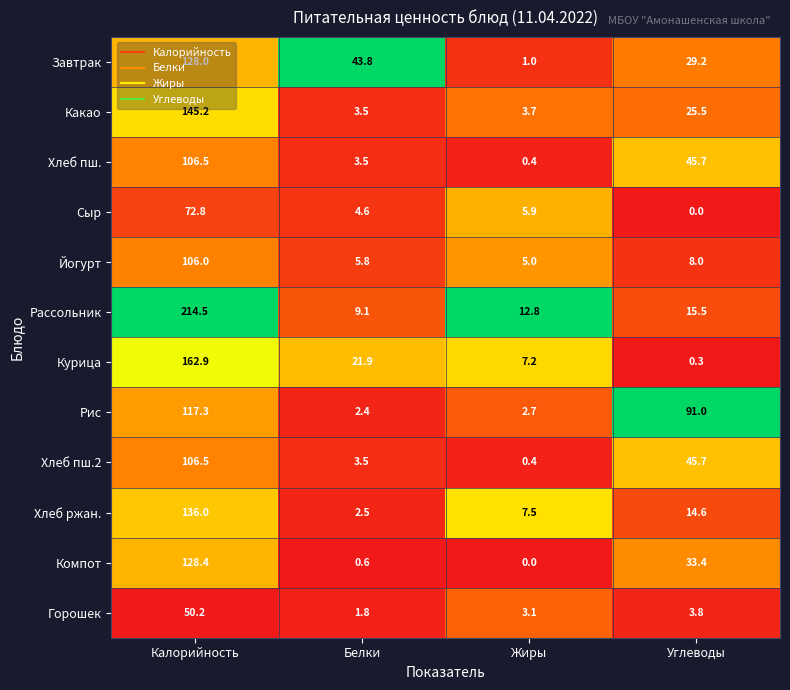

Which series has the largest range (max minus min)?

Рассольник